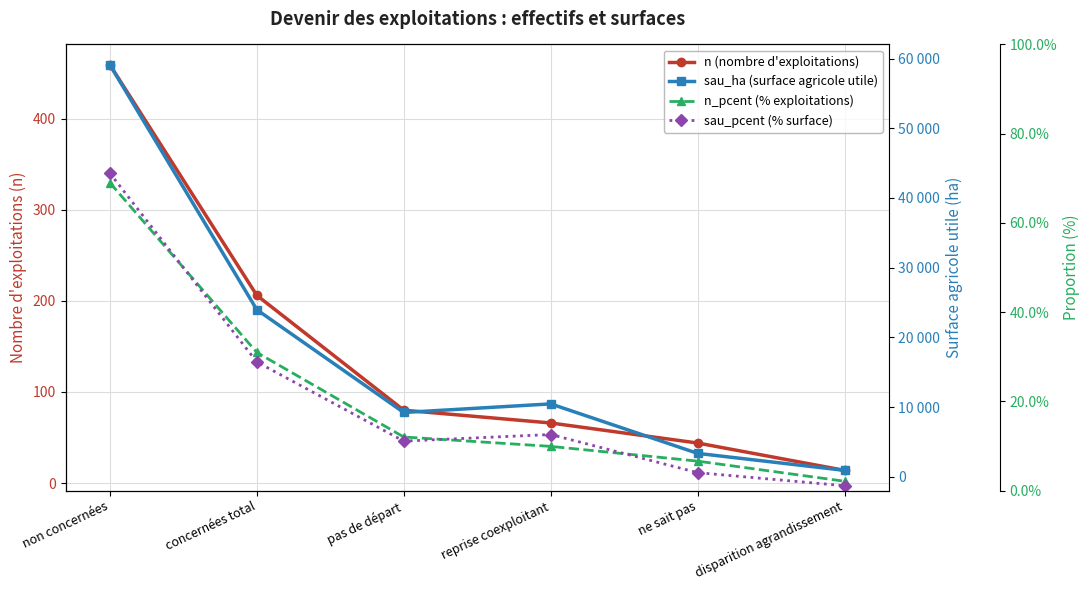

What is the highest value of the sau_ha (surface agricole utile) series?

59111.5